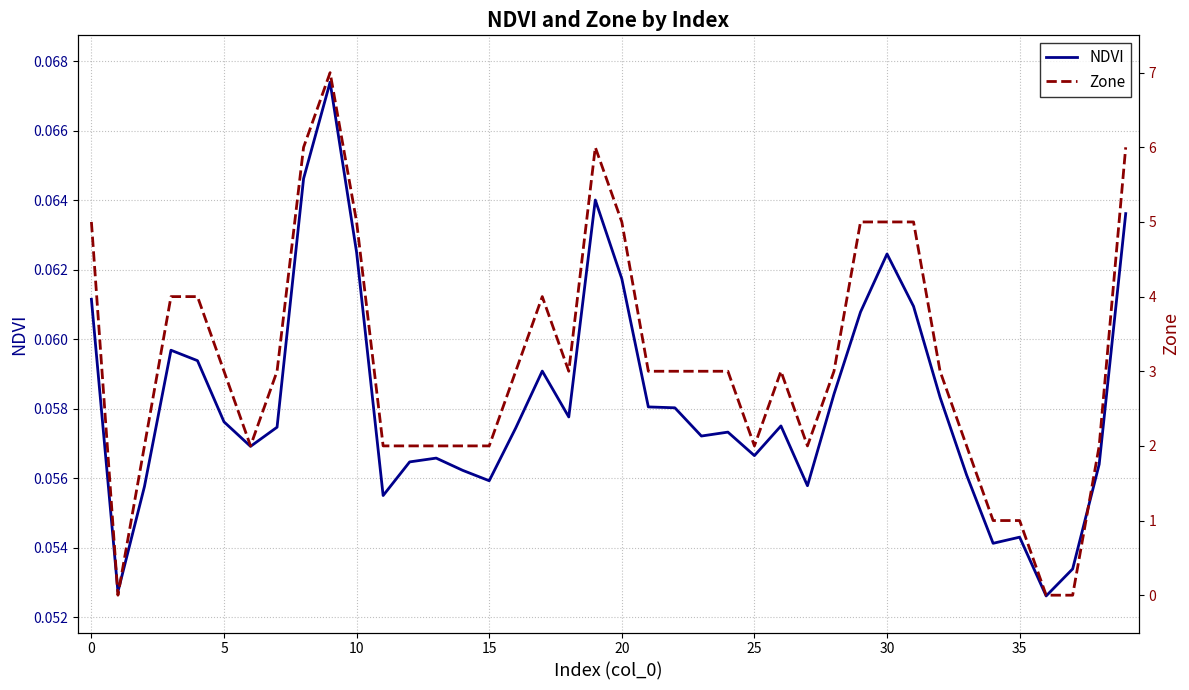

After their last crossing, which series has the higher values: Zone or NDVI?

Zone